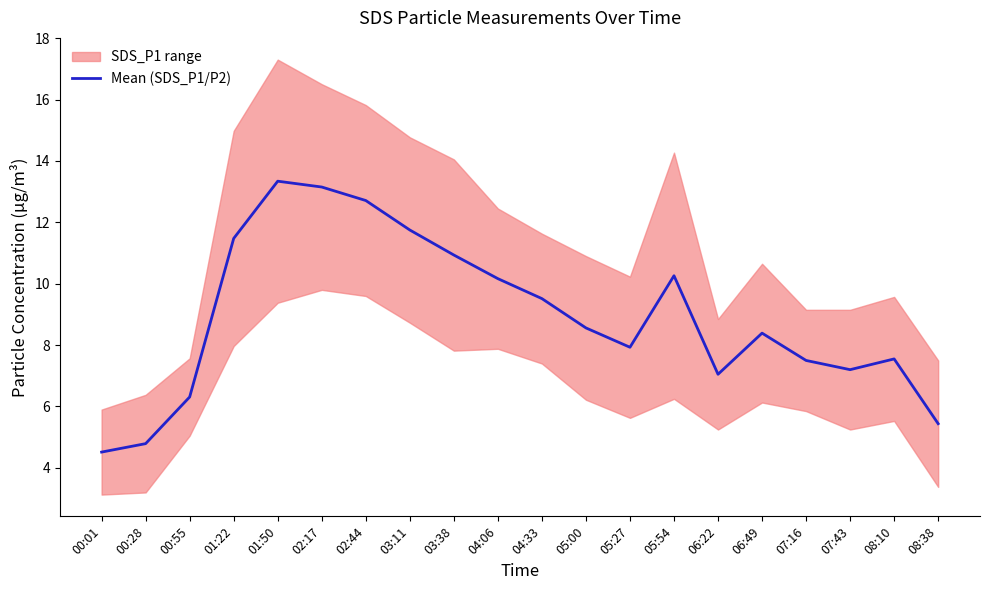

Count the number of categories in the chart.

20